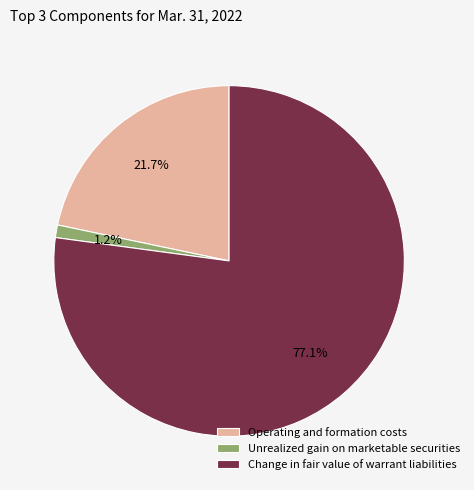

What is the total percentage of Change in fair value of warrant liabilities and Unrealized gain on marketable securities?

78.3%